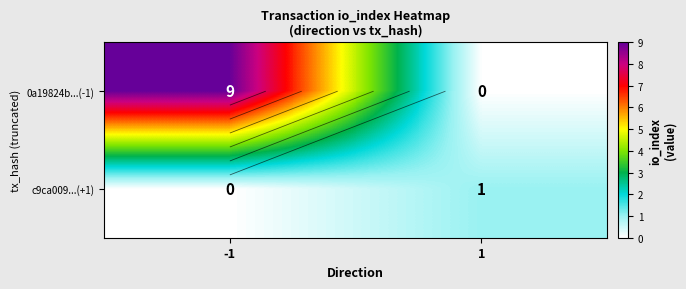

List the series in order of their peak value, lowest first.

c9ca009...(+1), 0a19824b...(-1)